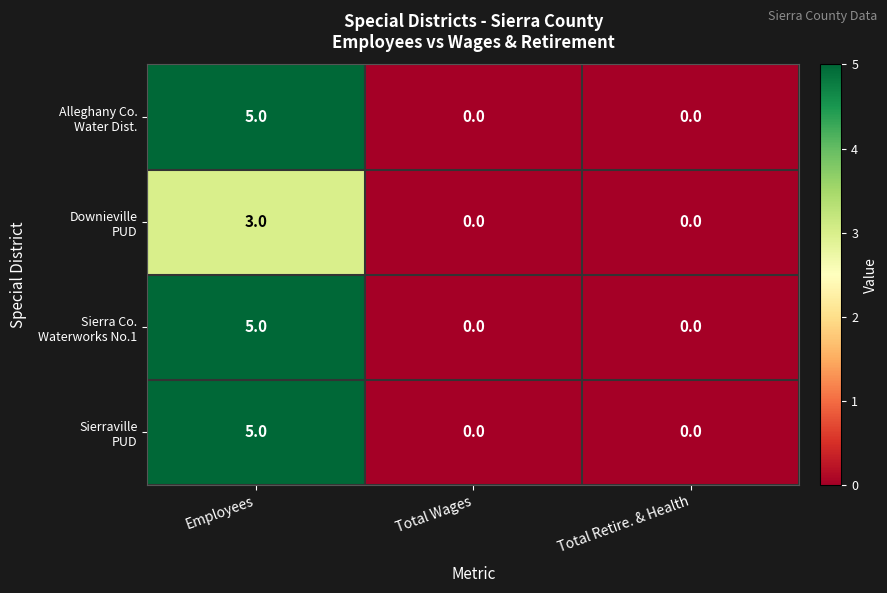

What is the greatest value displayed?

5